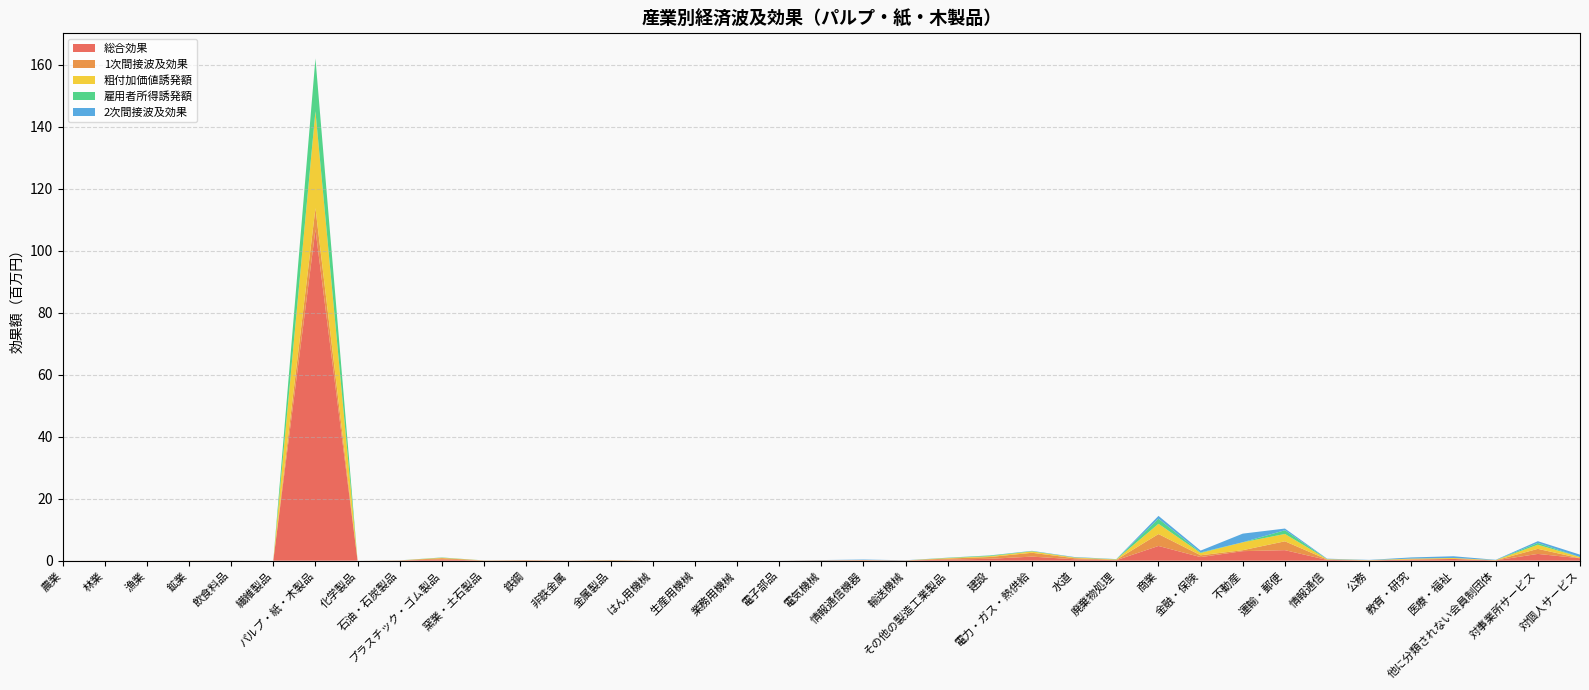

Reading left to right, list all the values displayed in this chart.

総合効果: 0.0	0.0	0.0	0.0	0.0	0.0	106.9	0.0	0.1	0.4	0.0	0.1	0.0	0.1	0.0	0.0	0.0	0.0	0.1	0.2	0.1	0.4	0.6	1.3	0.5	0.2	4.8	1.2	3.1	3.4	0.3	0.1	0.4	0.6	0.1	2.2	0.8
1次間接波及効果: 0.0	0.0	0.0	0.0	0.0	0.0	6.9	0.0	0.0	0.4	0.0	0.1	0.0	0.1	0.0	0.0	0.0	0.0	0.0	0.0	0.0	0.3	0.6	1.2	0.4	0.1	3.8	0.6	0.3	2.9	0.1	0.0	0.0	0.0	0.0	1.6	0.0
粗付加価値誘発額: 0.0	0.0	0.0	0.0	0.0	0.0	31.3	0.0	0.0	0.1	0.0	0.0	0.0	0.0	0.0	0.0	0.0	0.0	0.0	0.1	0.0	0.2	0.3	0.5	0.2	0.1	3.3	0.7	2.5	2.4	0.1	0.1	0.3	0.3	0.1	1.3	0.4
雇用者所得誘発額: 0.0	0.0	0.0	0.0	0.0	0.0	17.0	0.0	0.0	0.1	0.0	0.0	0.0	0.0	0.0	0.0	0.0	0.0	0.0	0.0	0.0	0.1	0.2	0.1	0.0	0.1	1.6	0.2	0.0	1.2	0.0	0.0	0.0	0.0	0.0	0.6	0.0
2次間接波及効果: 0.0	0.0	0.0	0.0	0.0	0.0	0.0	0.0	0.0	0.0	0.0	0.0	0.0	0.0	0.0	0.0	0.0	0.0	0.1	0.2	0.0	0.0	0.0	0.1	0.1	0.0	0.9	0.6	2.8	0.5	0.1	0.1	0.4	0.6	0.1	0.6	0.8